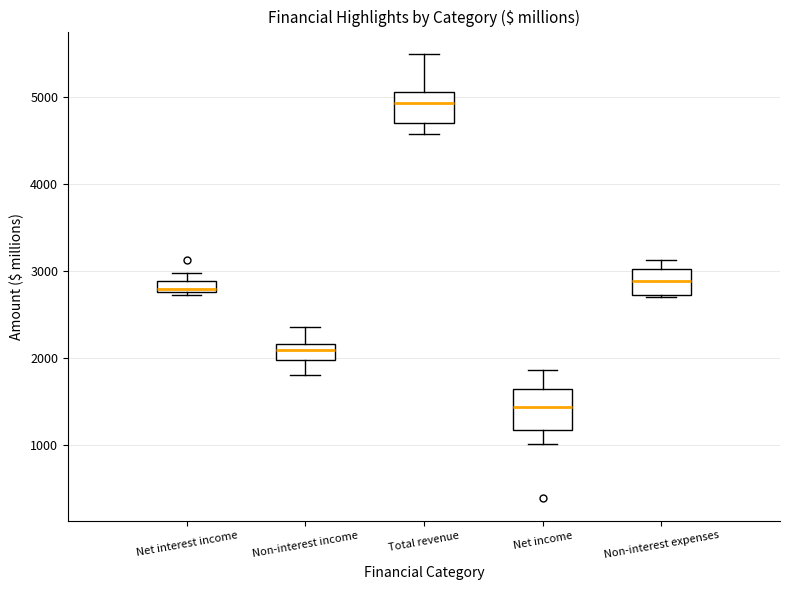

Where does the upper whisker of the box for Non-interest income end on the y-axis? The values are not printed on the chart, so give them approximately, as read against the axis.

2400